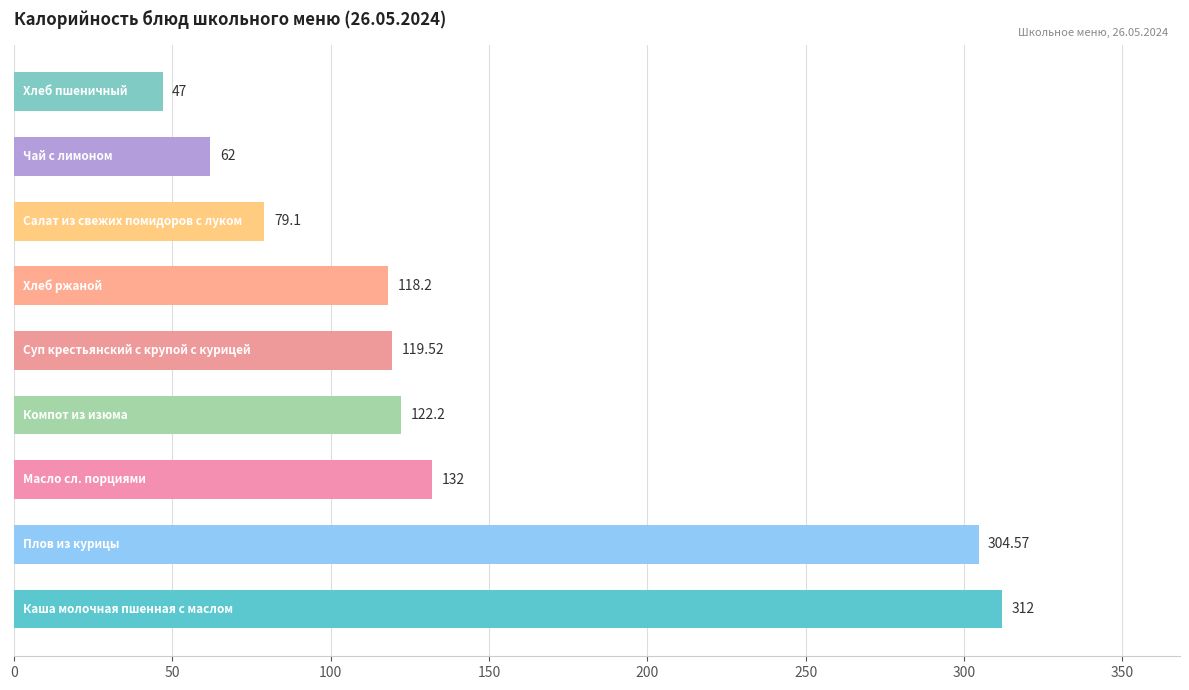

What is the difference between the maximum and minimum values?

265.0